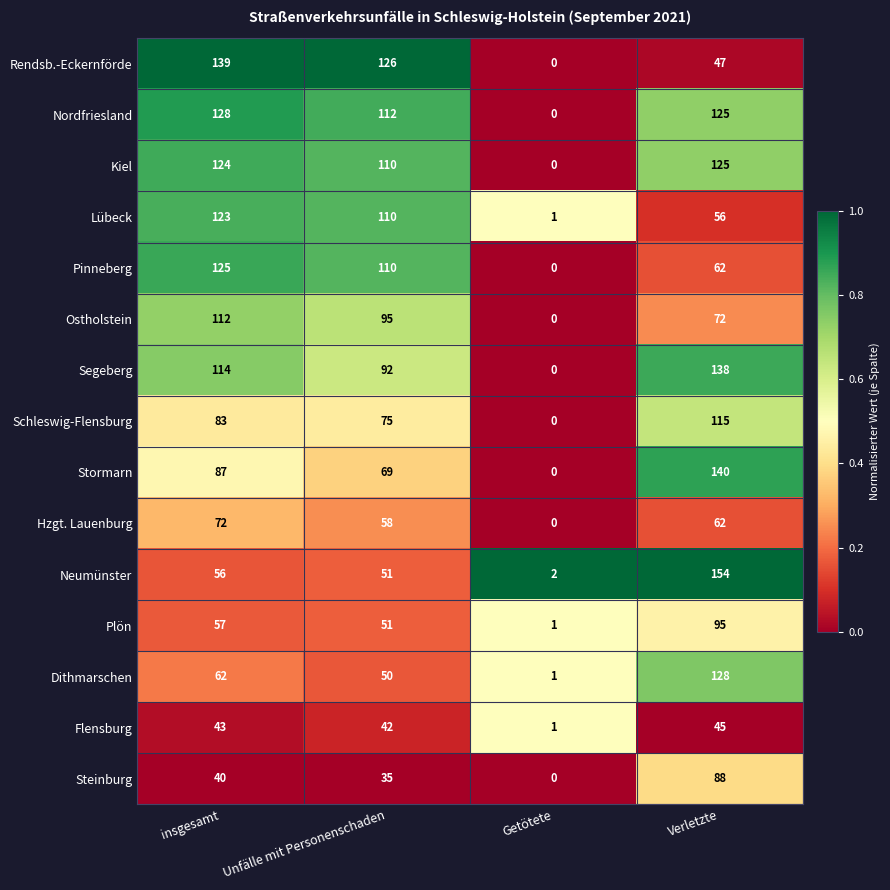

What is the sum of all Lübeck values?

290